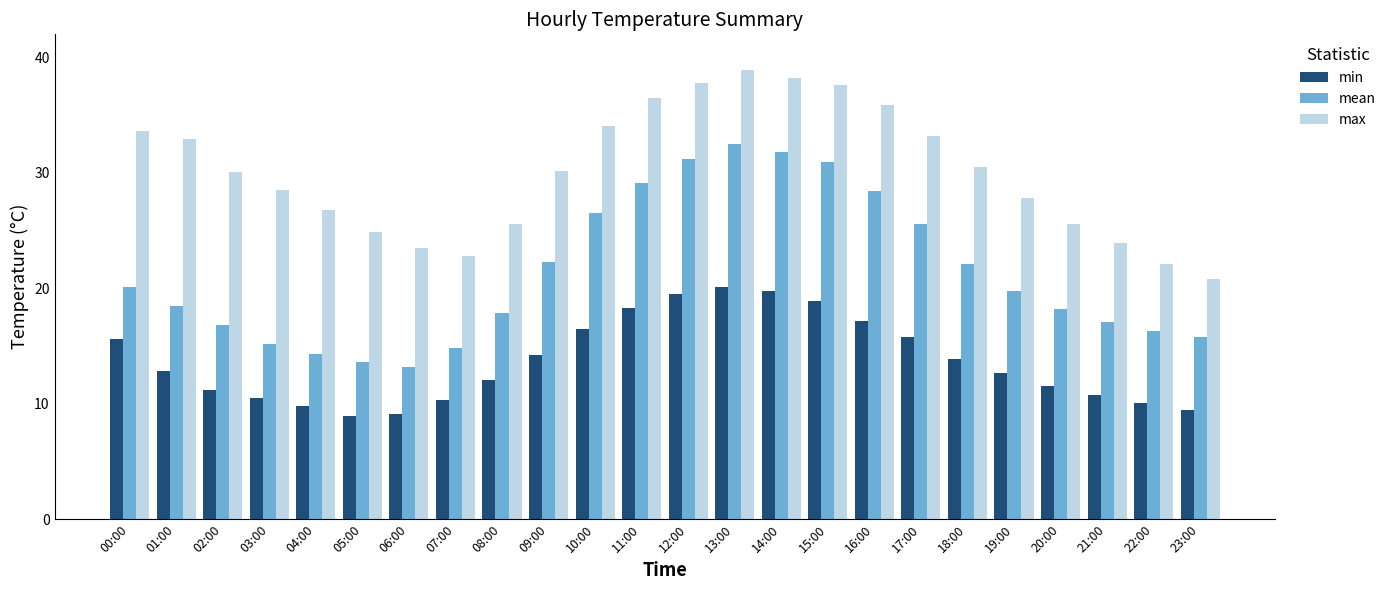

At which label does mean reach its minimum?

06:00